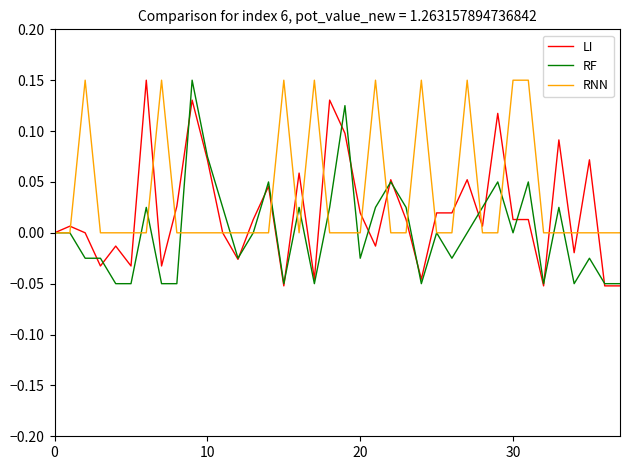

Rank the series by their average value, from lowest to highest.

RF, LI, RNN